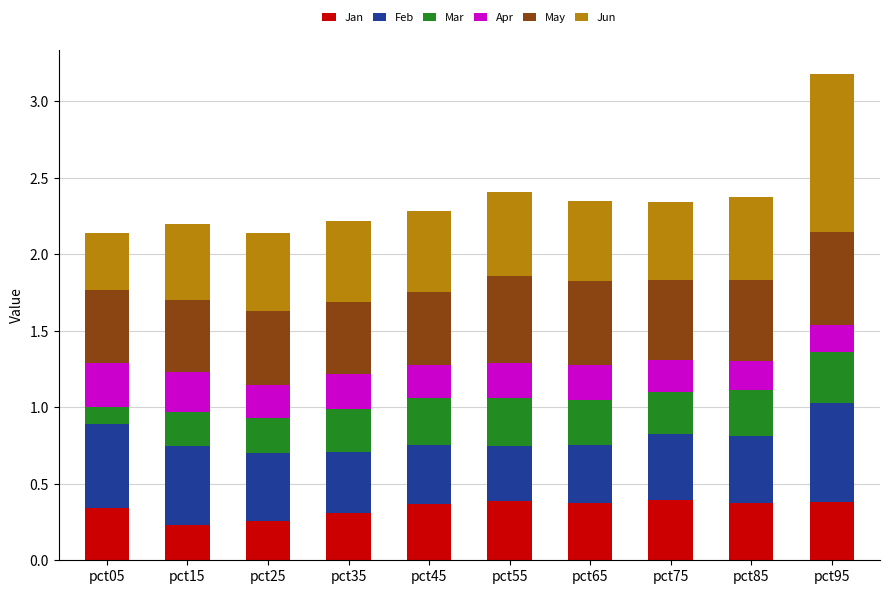

How many distinct data groups are displayed?

6